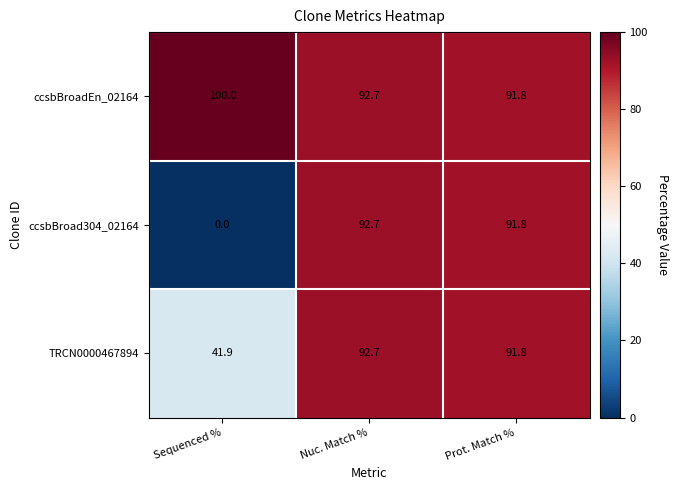

How many data points in ccsbBroad304_02164 are less than 91?

1